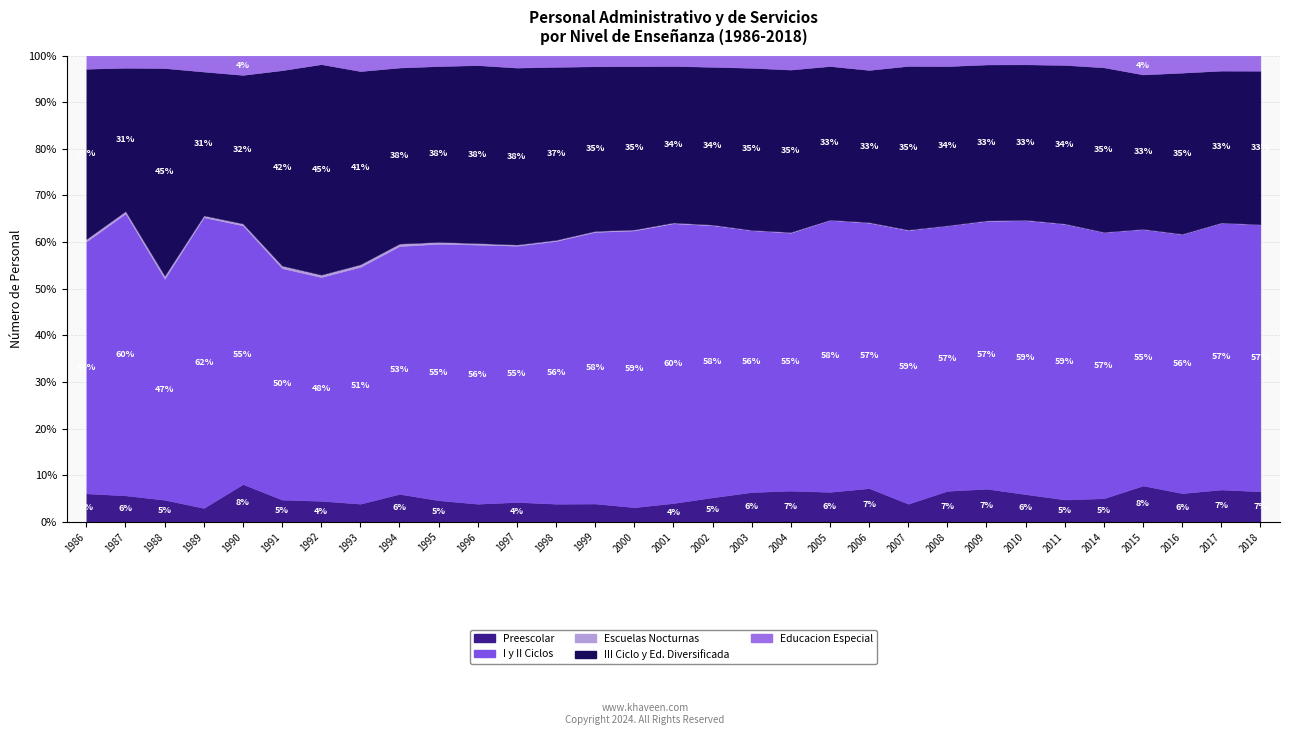

Is it true that III Ciclo y Ed. Diversificada equals 362 at 1988?

False